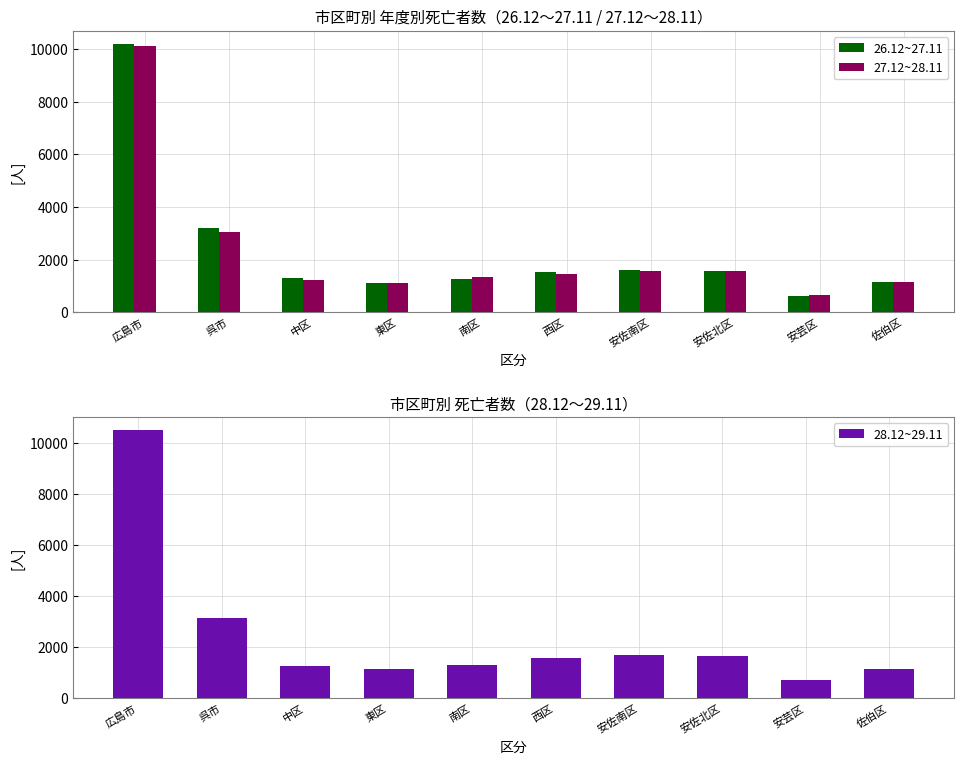

Is the value of 27.12~28.11 at 安佐南区 greater than the value of 26.12~27.11 at 東区?

Yes